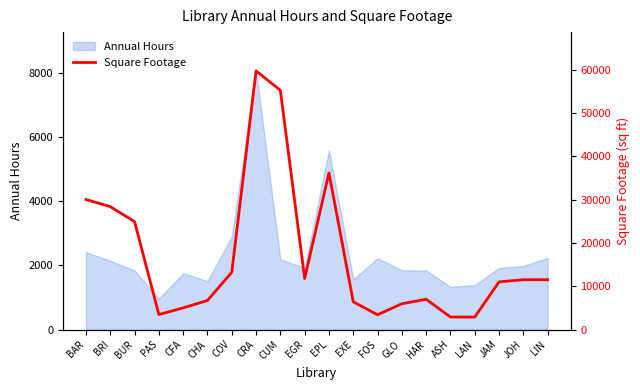

The Annual Hours series shows 957 at HAR. True or false?

False